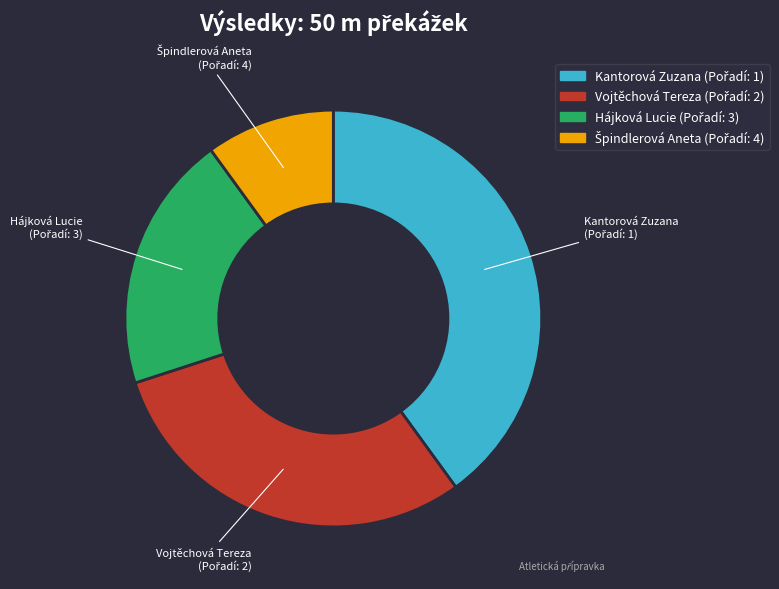

Is there a majority slice in this chart?

No